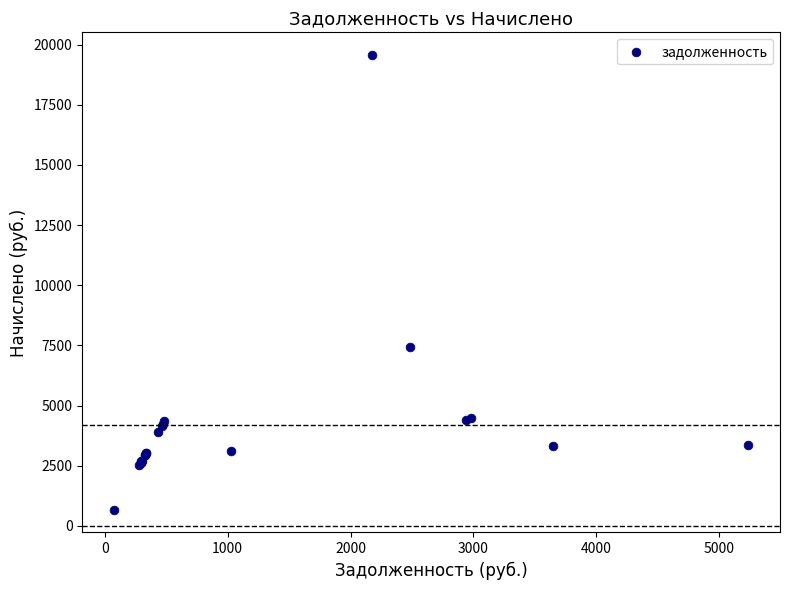

What Y value in the scatter plot is closest to 10117?

7444.0